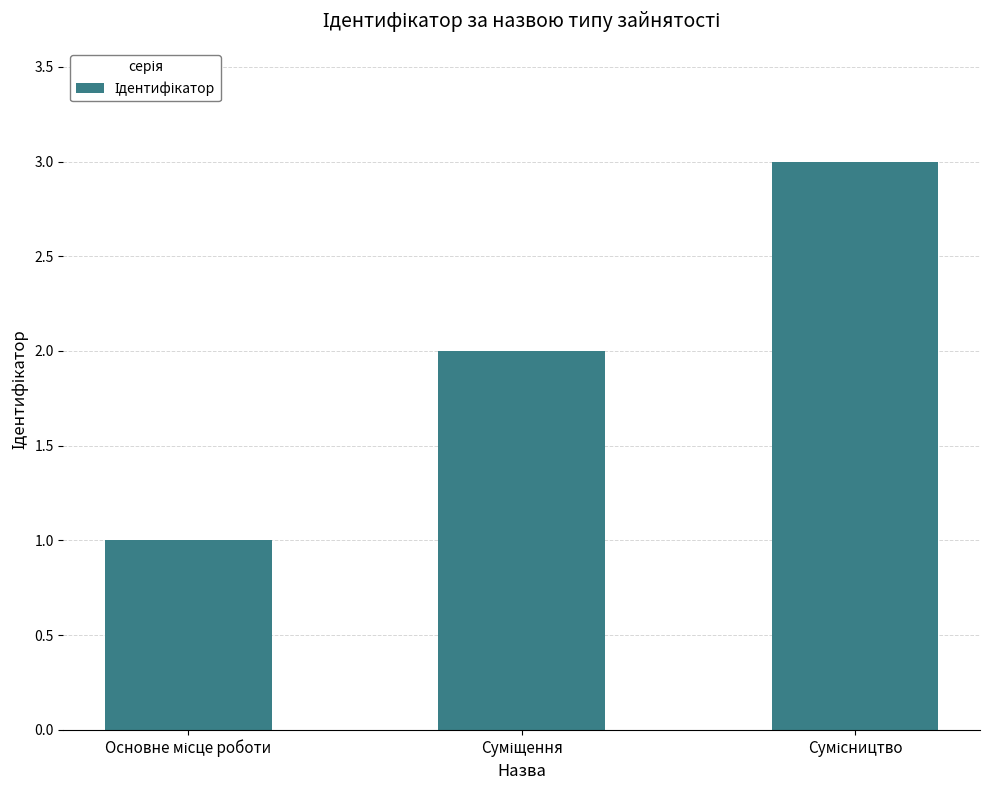

What is the sum of all values?

6